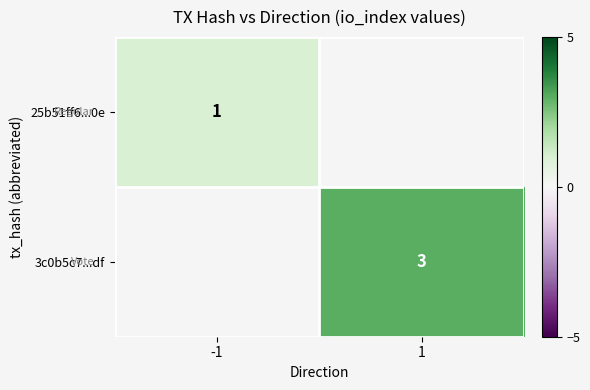

Is the value of 3c0b5c7...df at 1 greater than the value of 25b51ff6...0e at -1?

Yes